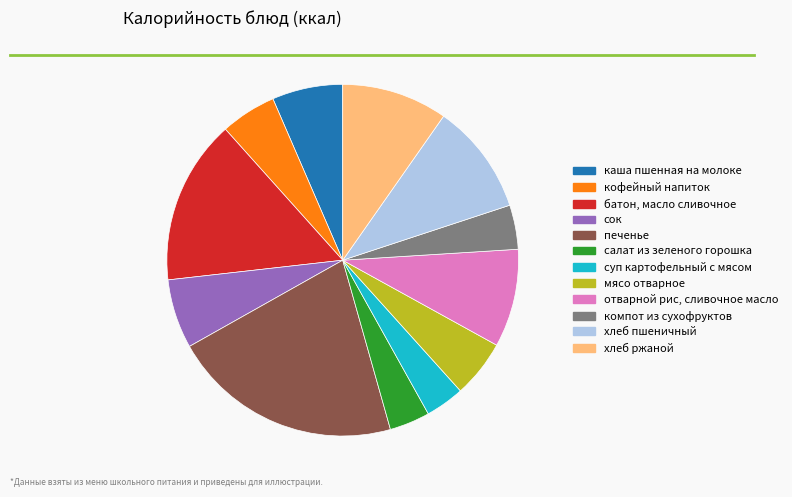

Is it true that салат из зеленого горошка is 12% of the pie?

False